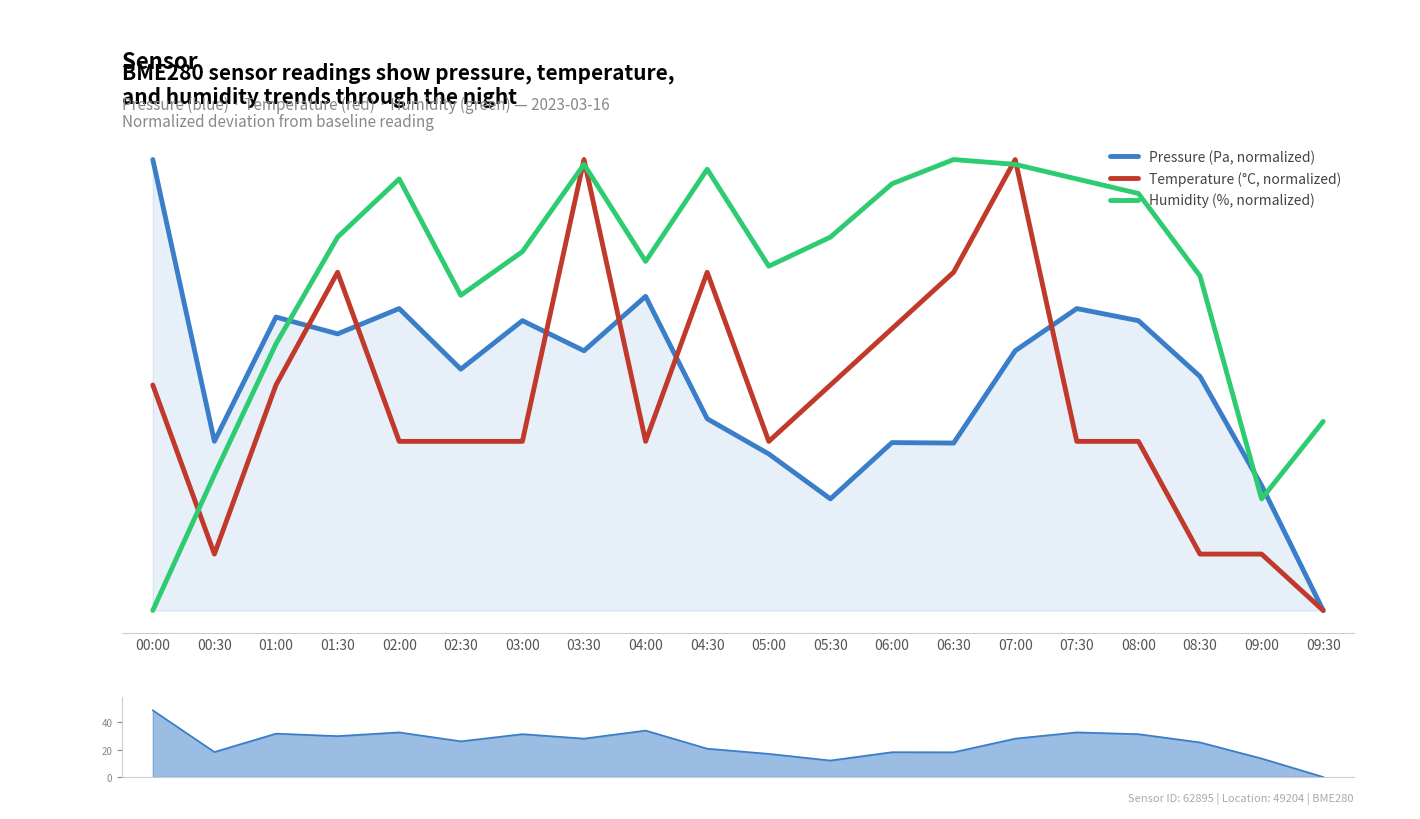

Which series has the widest spread of values?

pressure